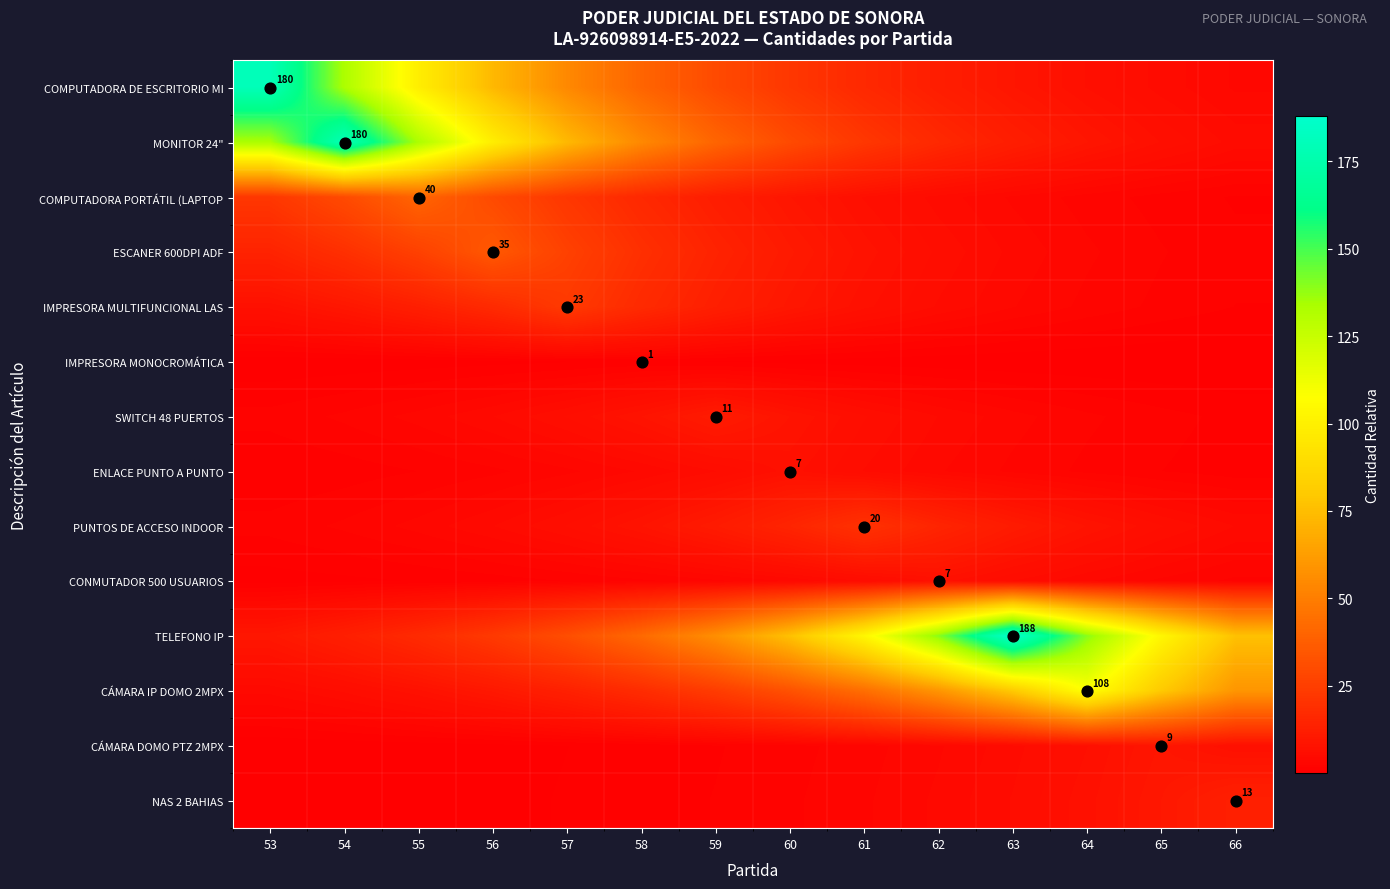

Which label corresponds to the smallest value in the chart?

66